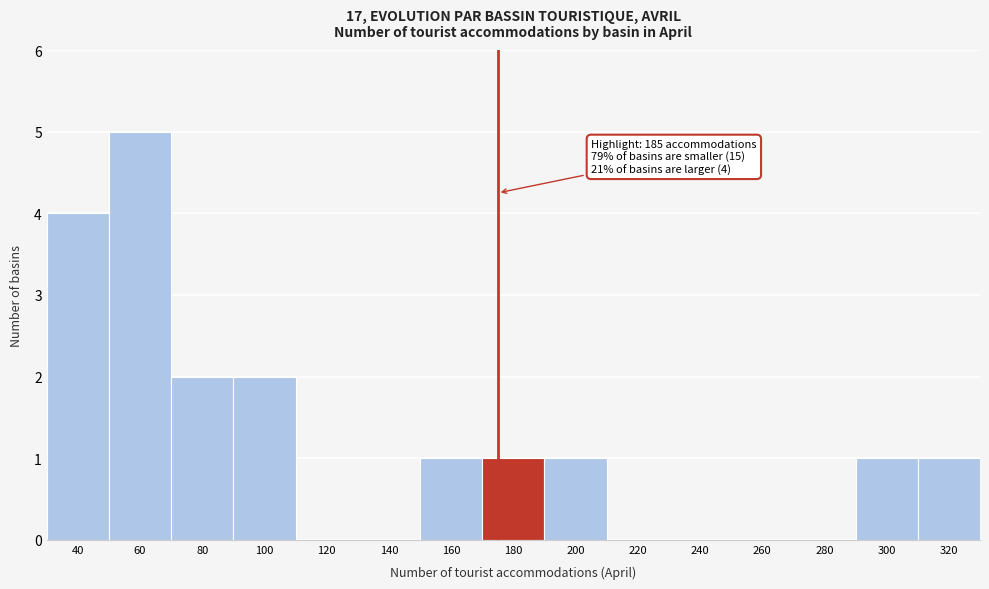

Reading right to left, transcribe all the data shown in this chart.

320=1	300=1	280=0	260=0	240=0	220=0	200=1	180=1	160=1	140=0	120=0	100=2	80=2	60=5	40=4